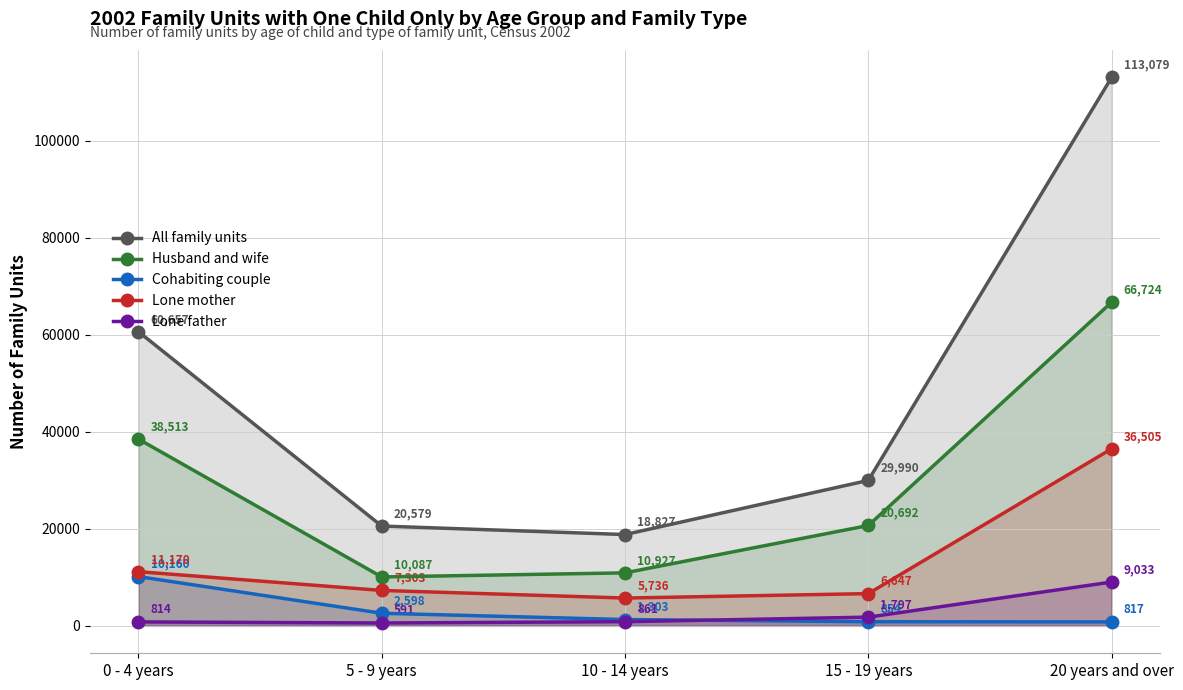

True or false: Husband and wife has more than 0 points higher than both neighbors.

False